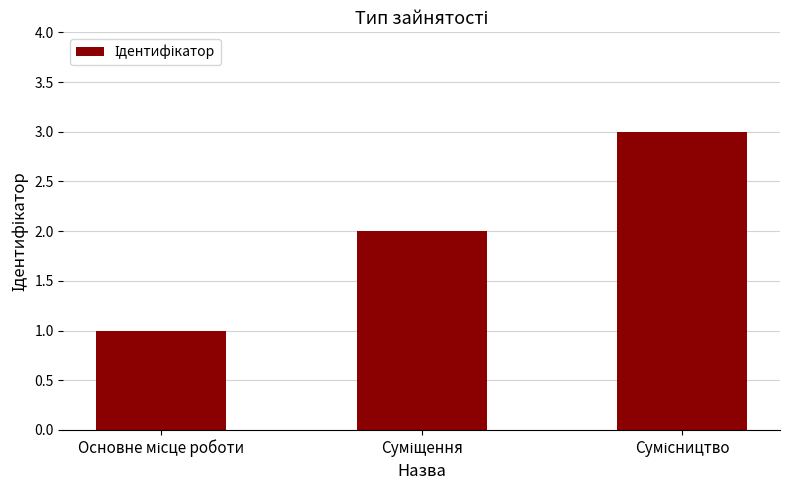

What is the greatest value displayed?

3